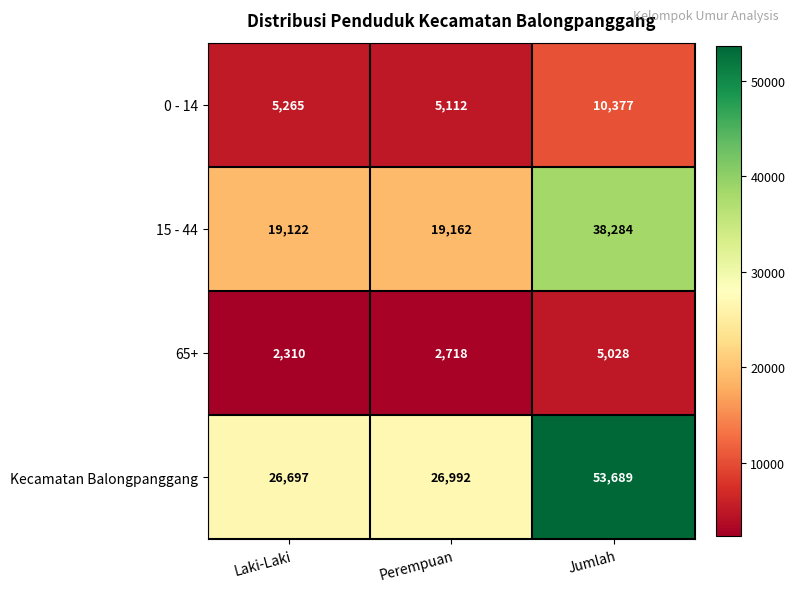

The Kecamatan Balongpanggang series shows 12090 at Laki-Laki. True or false?

False